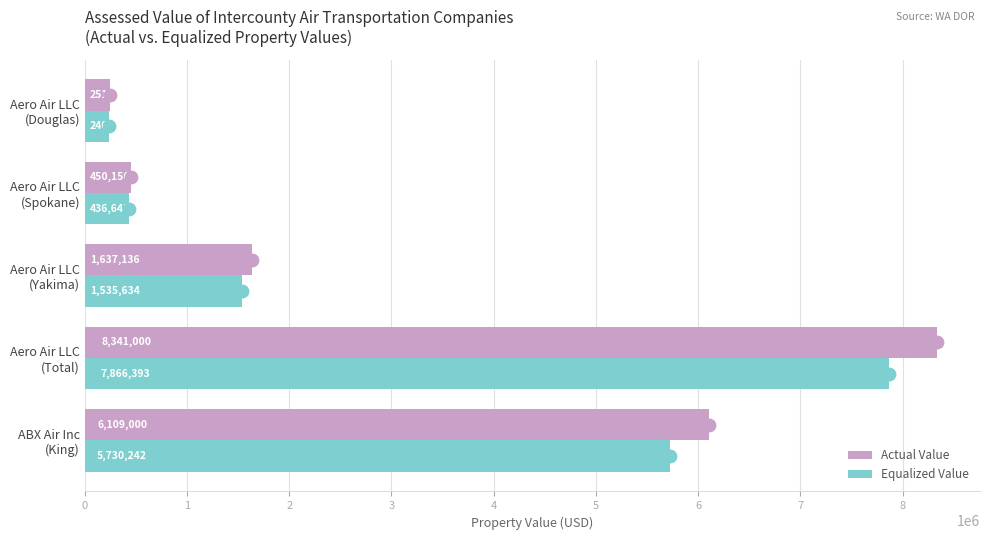

At how many categories does at least one series exceed 8335208?

1